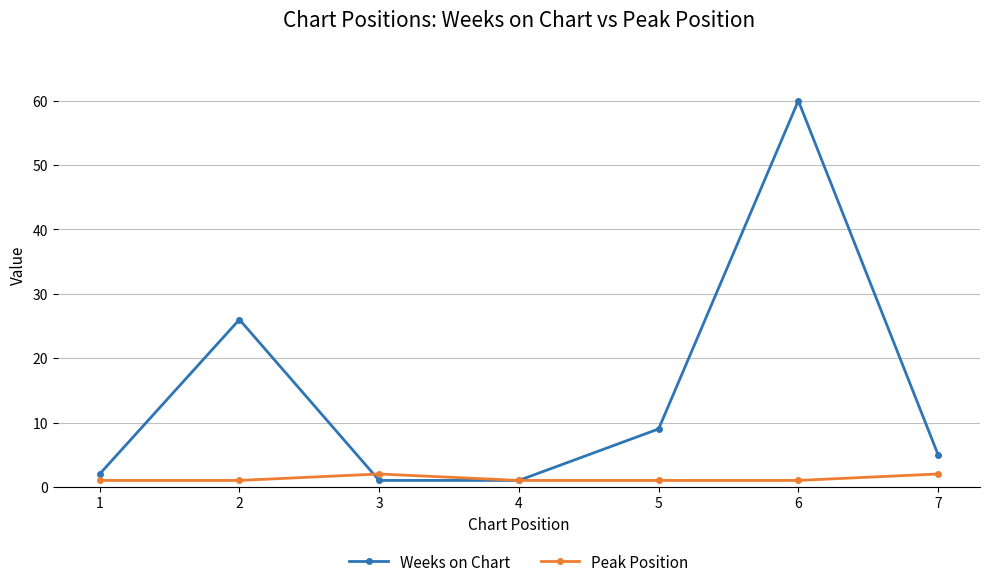

Is this an area chart (filled region under the line)?

No